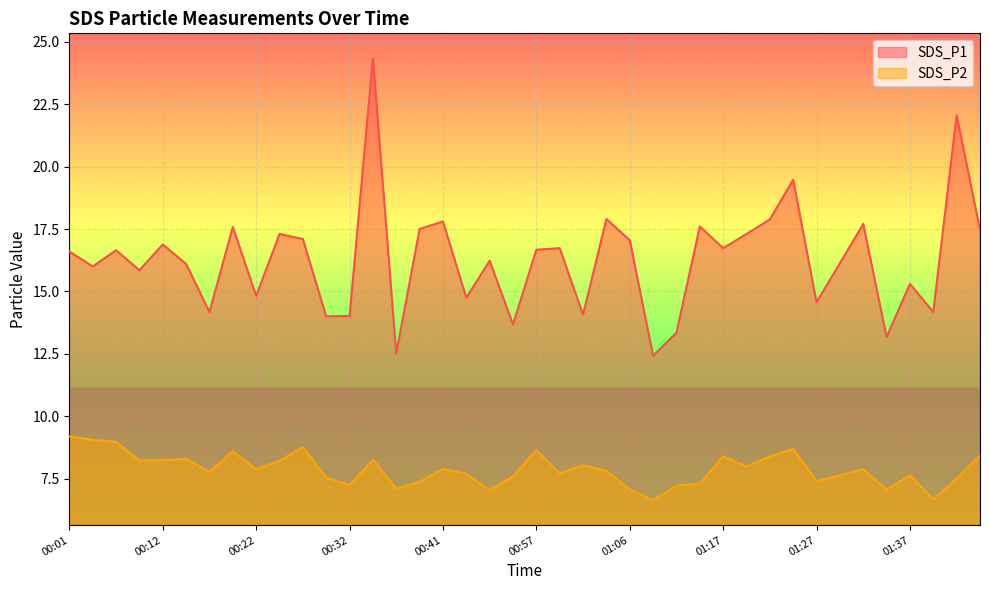

List the series in order of their overall mean, highest first.

SDS_P1, SDS_P2